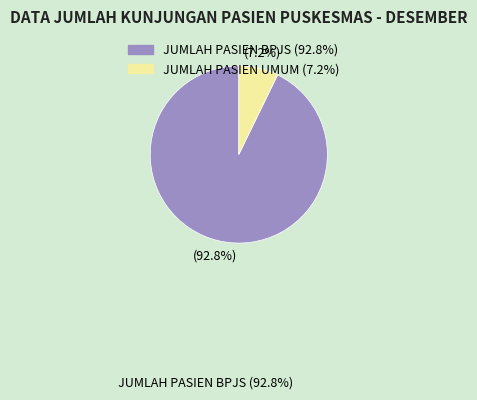

Which category has the smallest portion of the pie?

JUMLAH PASIEN UMUM